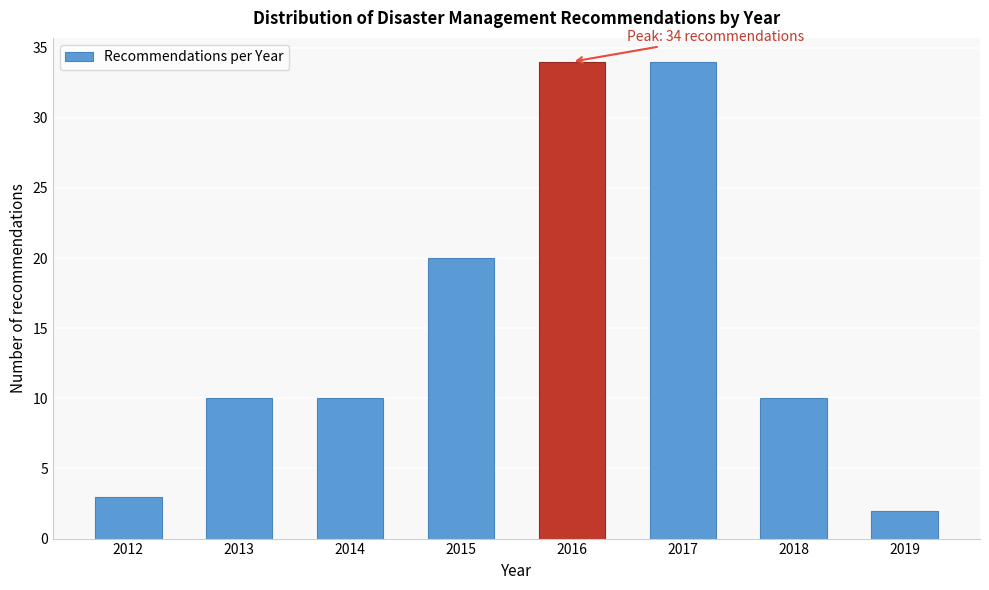

Reading right to left, list all the values displayed in this chart.

2	10	34	34	20	10	10	3